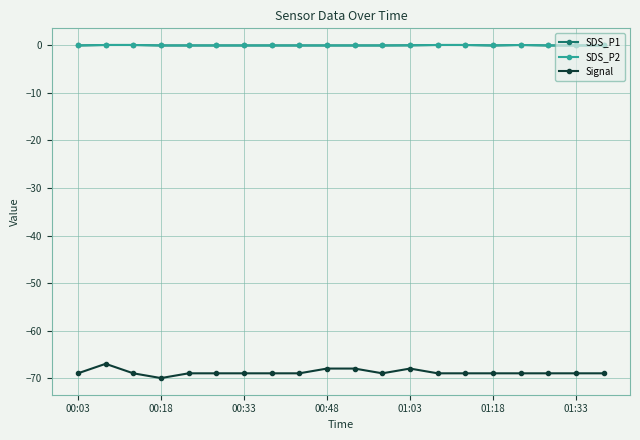

True or false: SDS_P1 and Signal cross at least once.

False